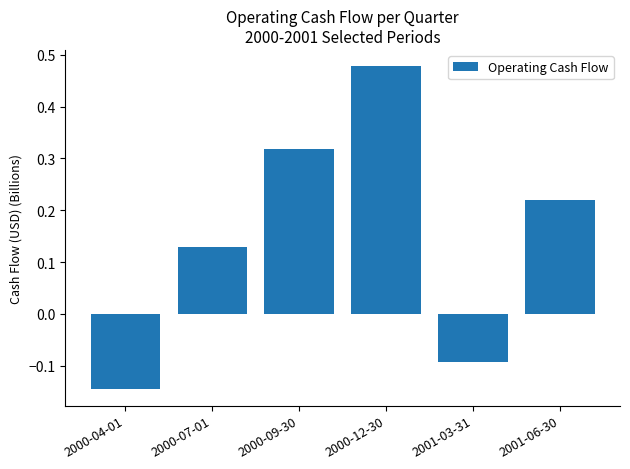

How many values are below zero?

2